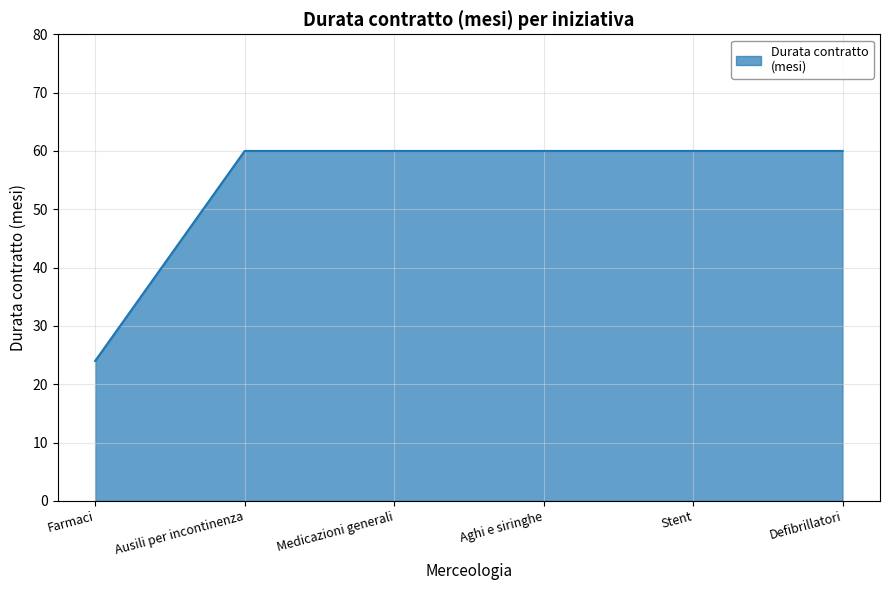

Between Farmaci and Medicazioni generali, which is larger?

Medicazioni generali